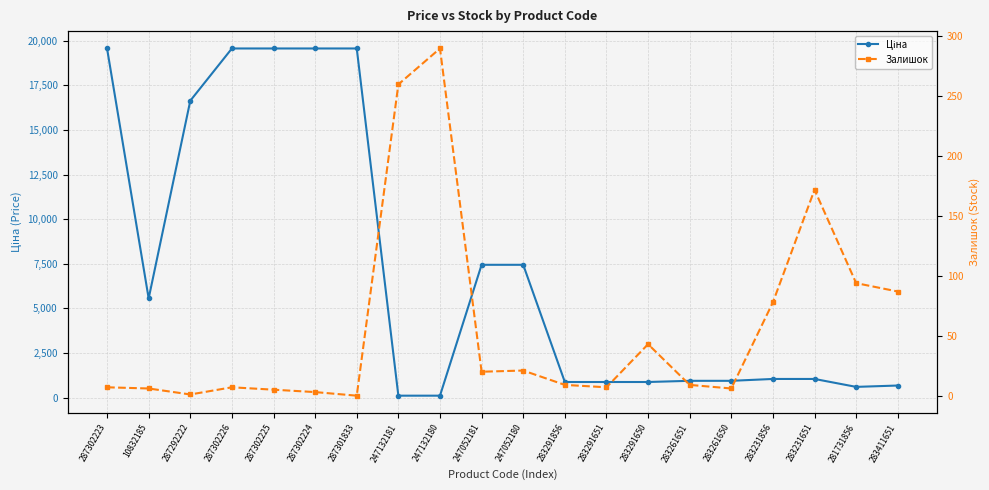

The Залишок series shows 4.2 at 283261650. True or false?

False